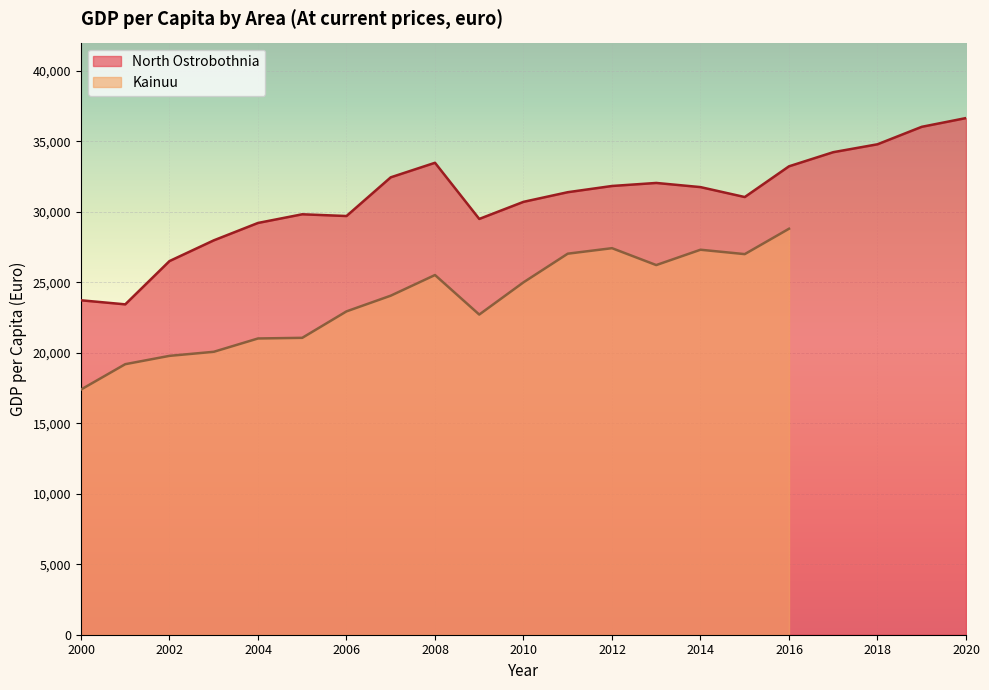

Between 2000 and 2007, which is larger?

2007